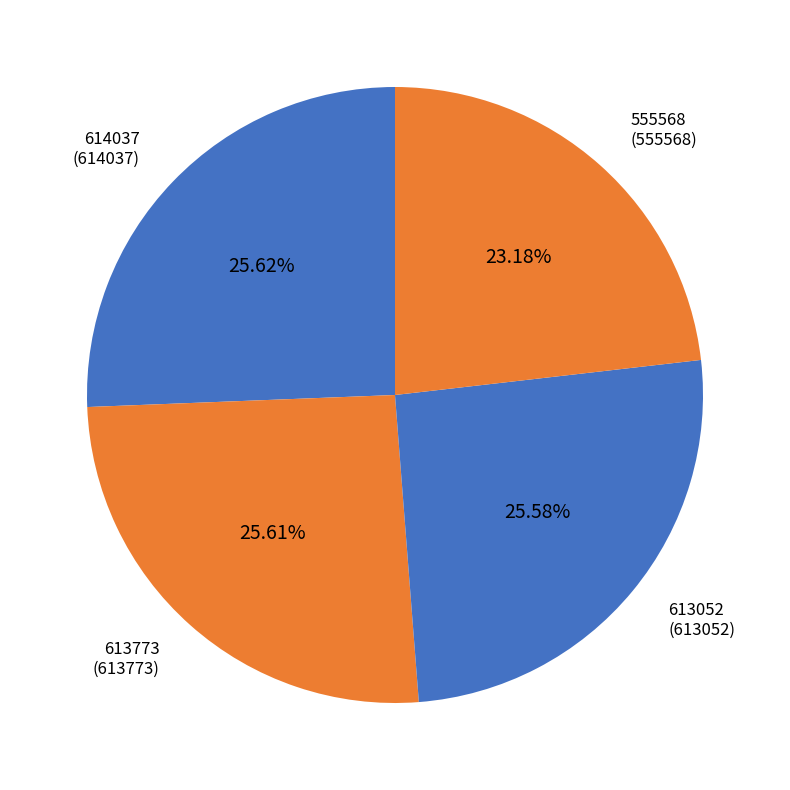

Combined, do 555568 and 614037 account for over 50%?

No